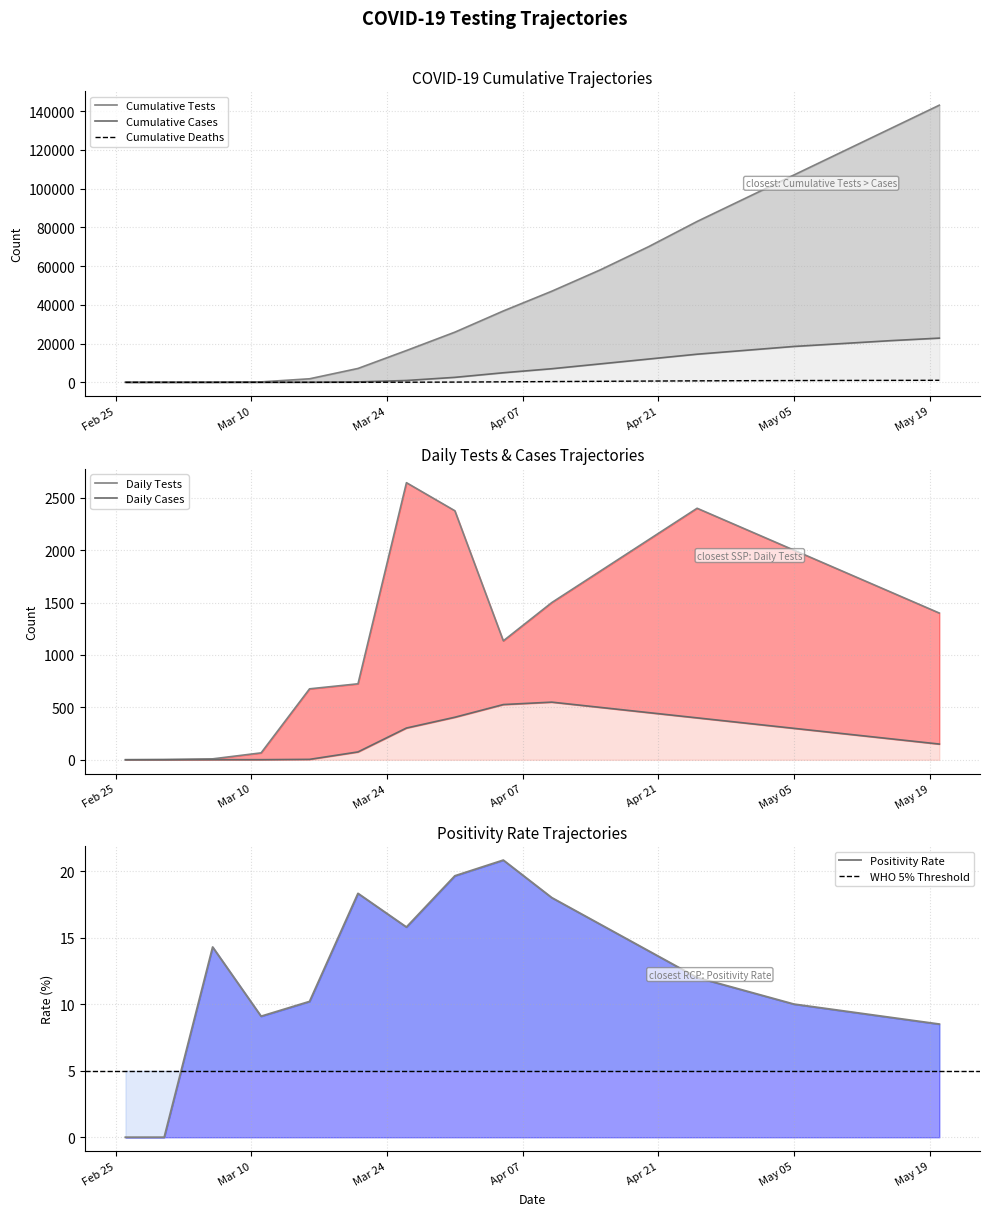

At 2020-05-20, list the series in order from largest to smallest.

Cumulative Tests, Cumulative Cases, Daily Tests, Cumulative Deaths, Daily Cases, Positivity Rate